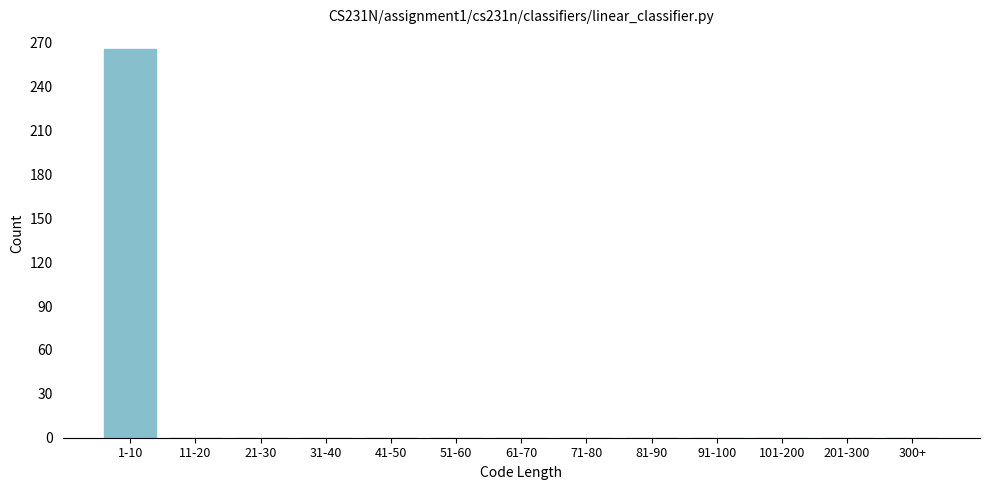

Reading right to left, list all the values displayed in this chart.

300+=0	201-300=0	101-200=0	91-100=0	81-90=0	71-80=0	61-70=0	51-60=0	41-50=0	31-40=0	21-30=0	11-20=0	1-10=266